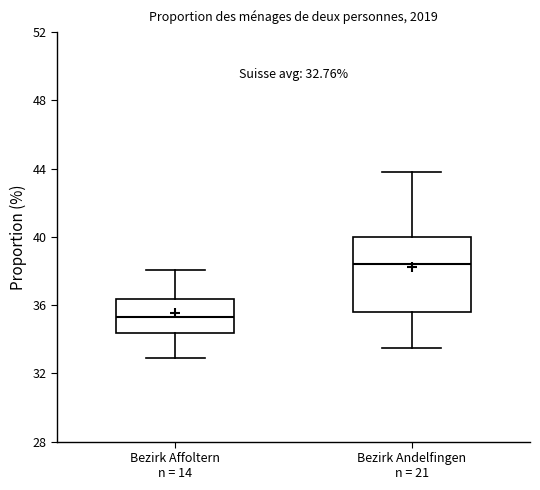

Which box has the lowest median line?

Bezirk Affoltern n = 14